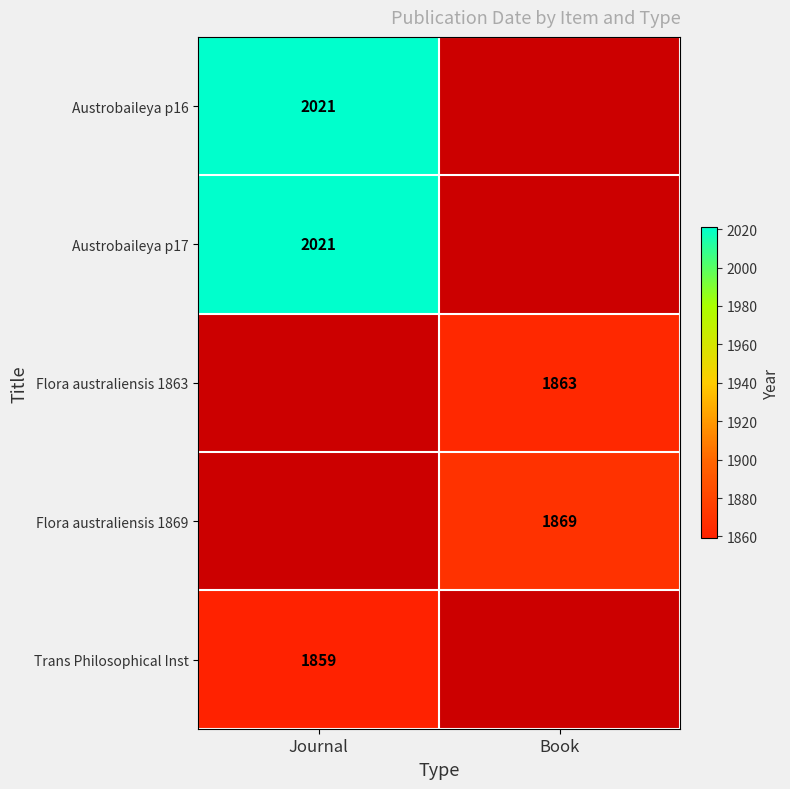

What is the minimum value shown in the chart?

1859.0